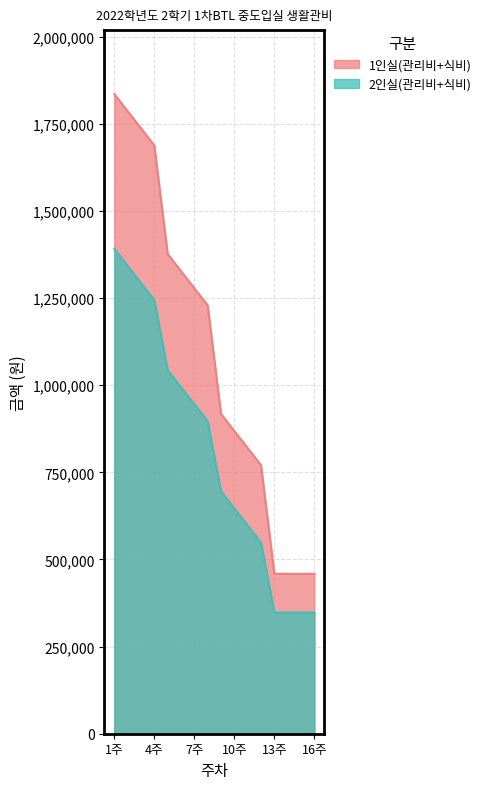

Which has a higher value, 16주 or 12주?

12주